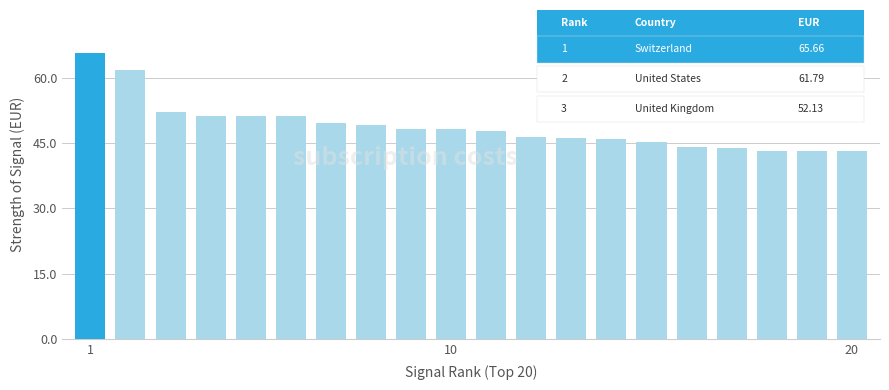

What is the difference between the second highest and second lowest values?

18.6